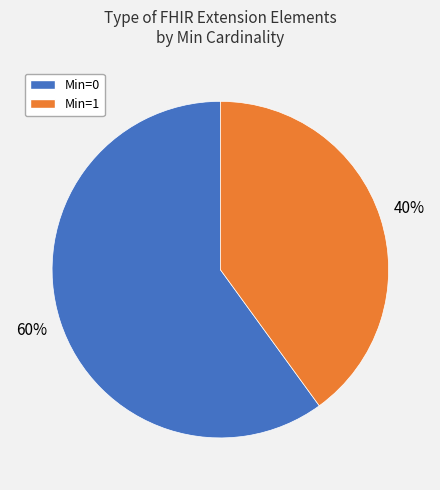

What percentage is the Min=1 slice, to the nearest percent?

40%